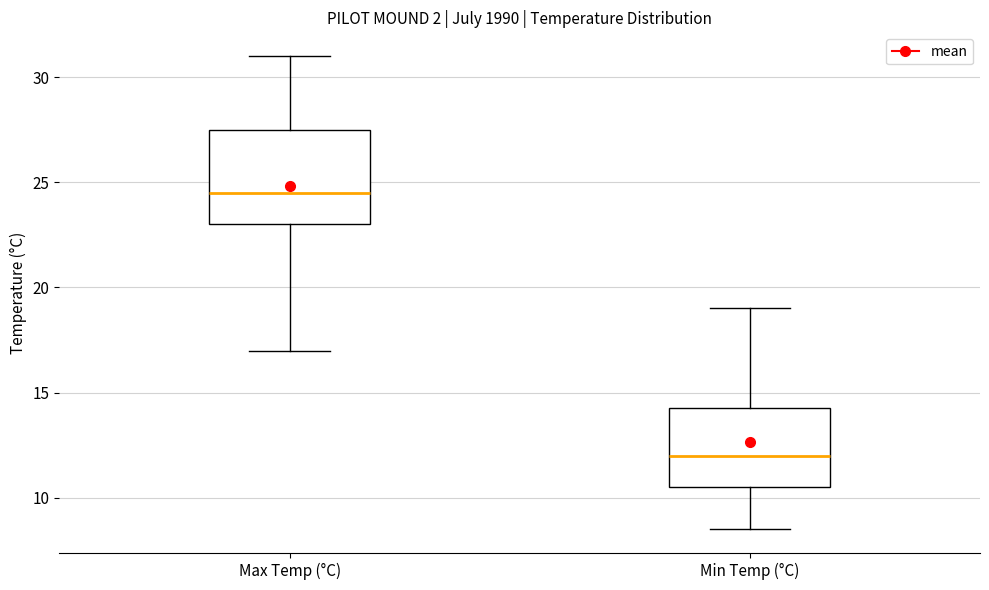

Reading left to right, transcribe this box plot: for each box, give where its median line is, the range the box spans, and where its two whiskers end, as read against the y-axis. The values are not printed on the chart, so give them approximately, as read against the axis.

Max Temp (°C): median 24.5, box 23.0 to 27.5, whiskers 17.0 to 31.0
Min Temp (°C): median 12.0, box 10.5 to 14.5, whiskers 8.5 to 19.0